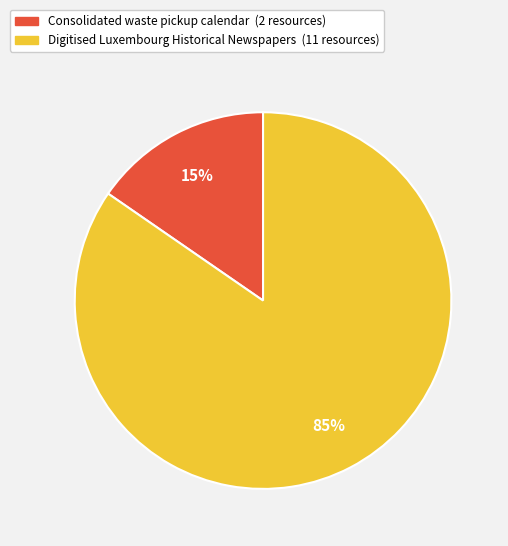

Is the sum of Consolidated waste pickup calendar and Digitised Luxembourg Historical Newspapers greater than half?

Yes